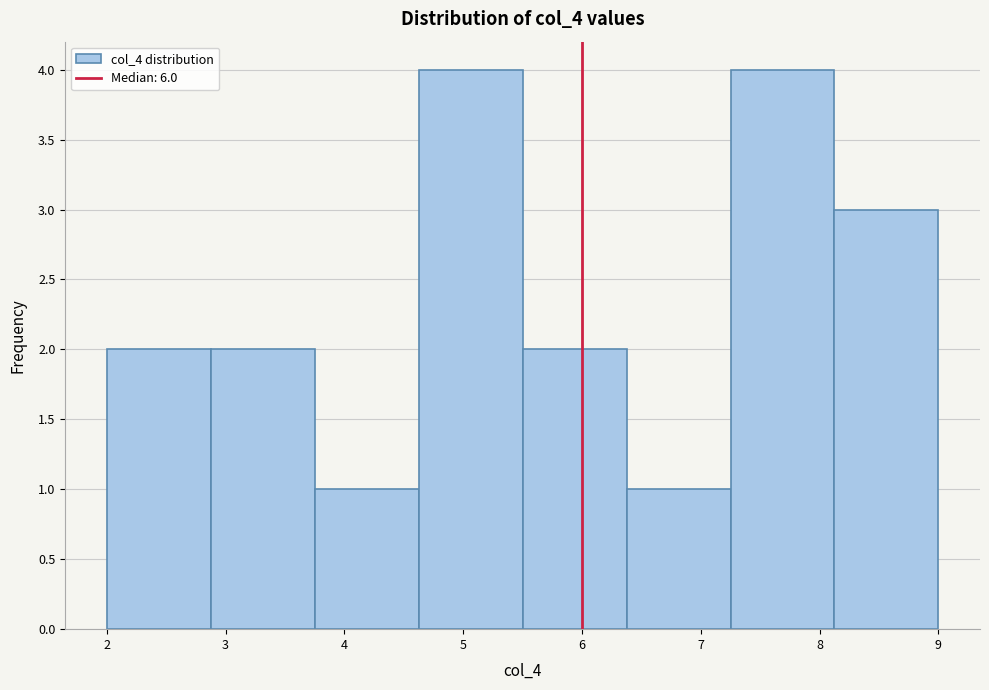

What is the height of the bar covering 2.9 to 3.8 on the x-axis? Neither the bar edges nor the heights are printed on the chart, so give them approximately, as read against the axes.

2